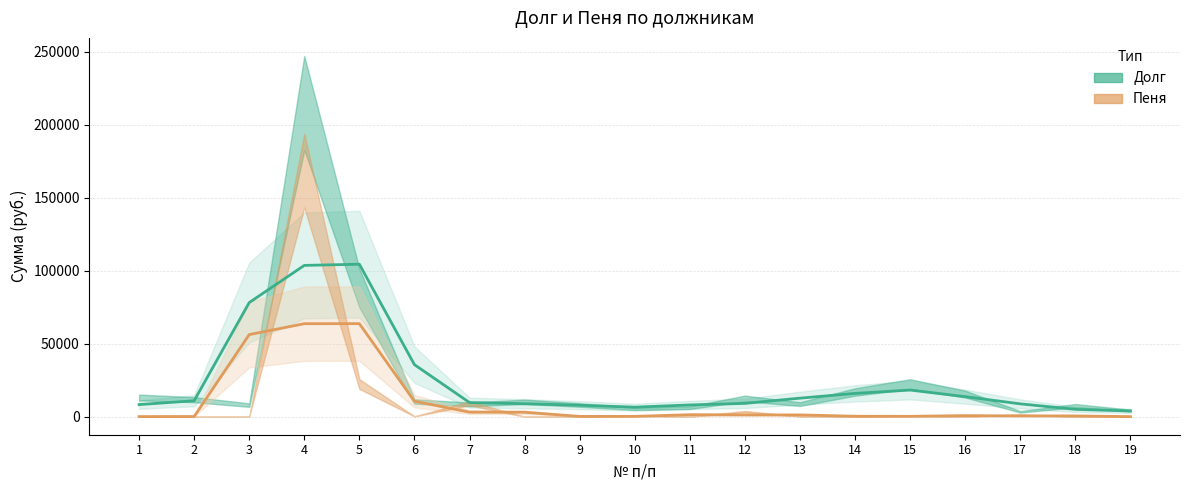

Reading right to left, transcribe all the data shown in this chart.

Долг: 19=3909.4	18=5019.8	17=8782.3	16=13708.1	15=18236.3	14=15943.8	13=12686.2	12=9105.8	11=8032.1	10=6515.8	9=7852.0	8=8874.9	7=9665.7	6=35625.1	5=104426.5	4=103611.9	3=78145.9	2=10920.0	1=8277.6
Пеня: 19=37.6	18=524.3	17=505.9	16=728.9	15=242.2	14=310.8	13=1208.3	12=1218.6	11=1357.9	10=218.2	9=207.9	8=3034.2	7=3115.0	6=10571.9	5=63717.9	4=63683.6	3=56226.6	2=112.5	1=66.0